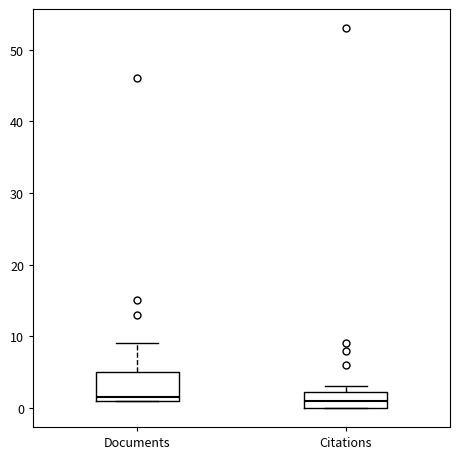

Reading left to right, read every box against the y-axis: the position of its median line, the range the box covers, and the ends of its whiskers. The values are not printed on the chart, so give them approximately, as read against the axis.

Documents: median 2, box 1 to 5, whiskers 1 to 9
Citations: median 1, box 0 to 2, whiskers 0 to 3